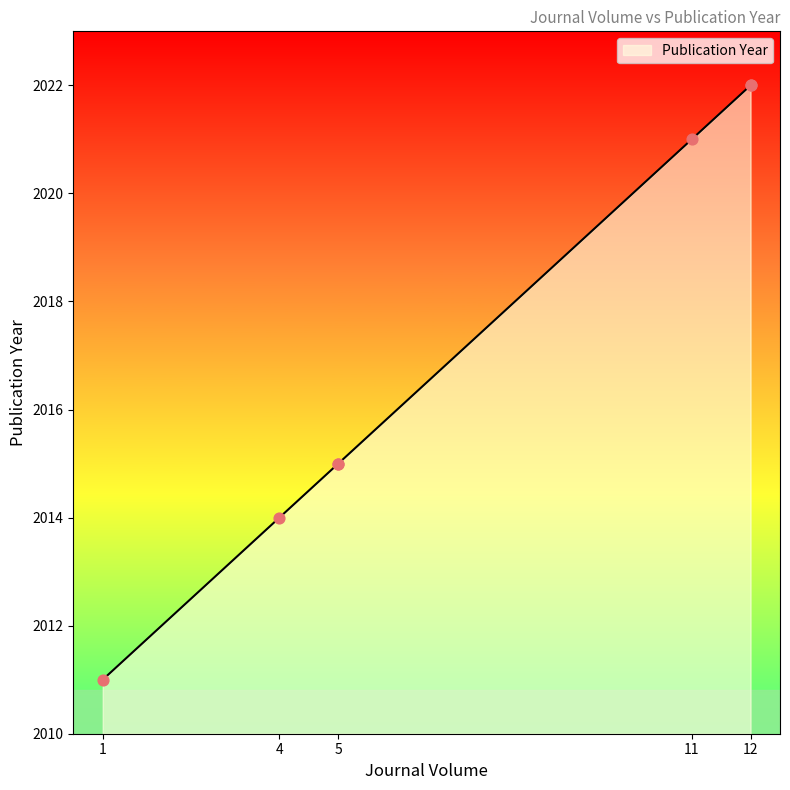

Which has a higher value, 12 or 11?

12